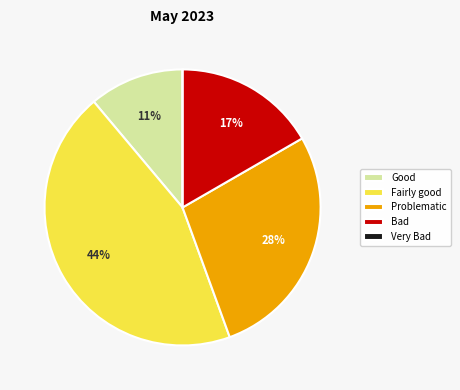

To the nearest percent, what percentage of the pie is Problematic?

28%